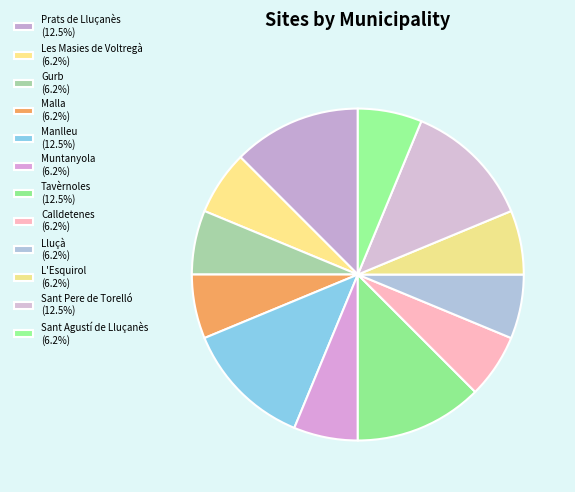

To the nearest percent, what is the difference between the largest and smallest slice percentages?

6%